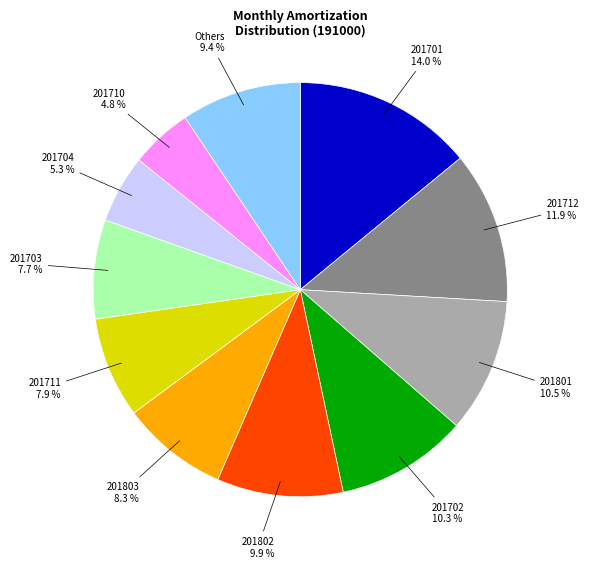

Is there a majority slice in this chart?

No